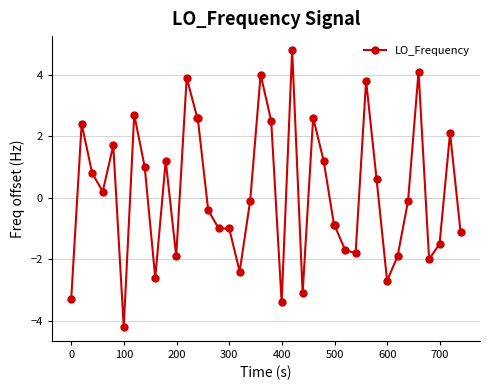

What is the sum of all values?

6.8